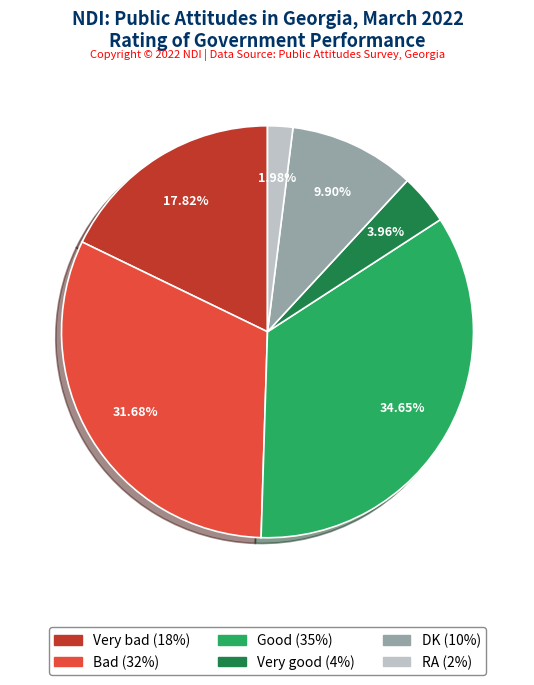

To the nearest percent, what portion does Bad represent?

32%